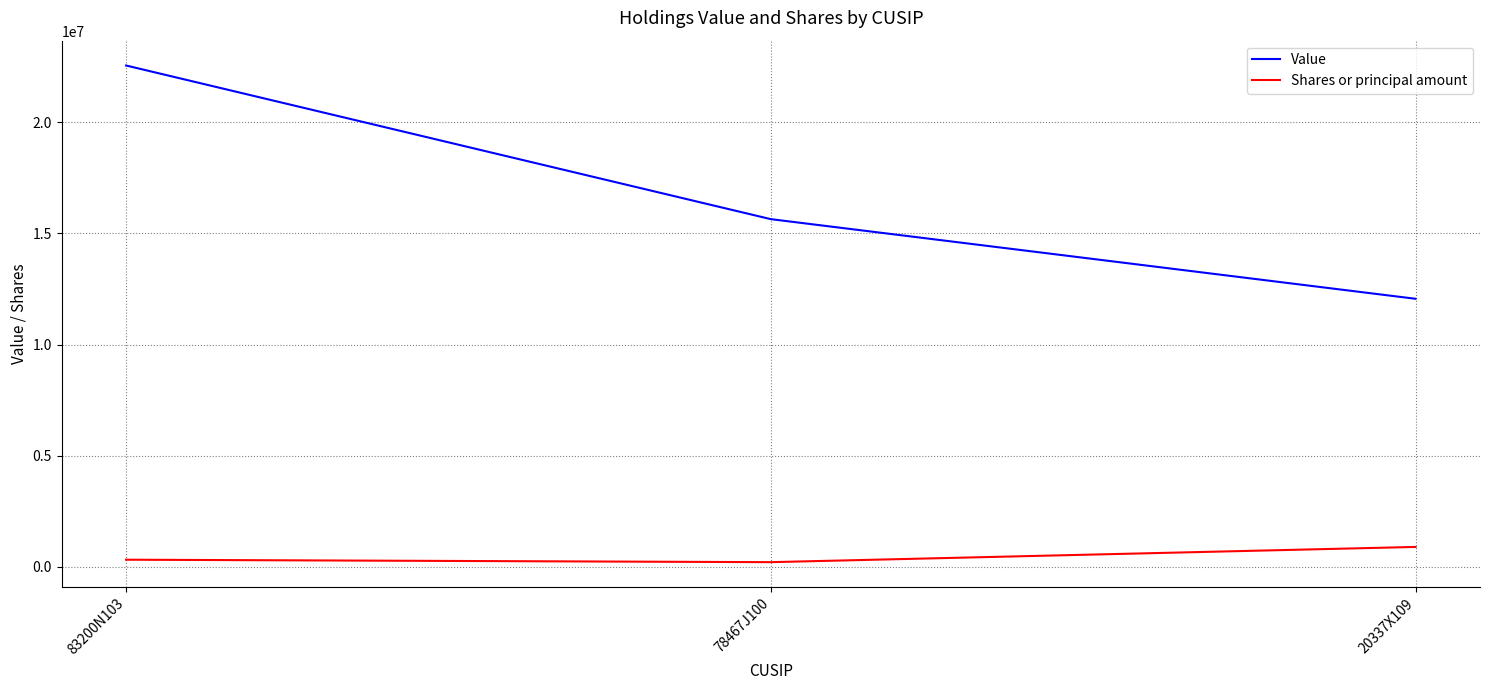

Rank the series by their average value, from lowest to highest.

Shares or principal amount, Value